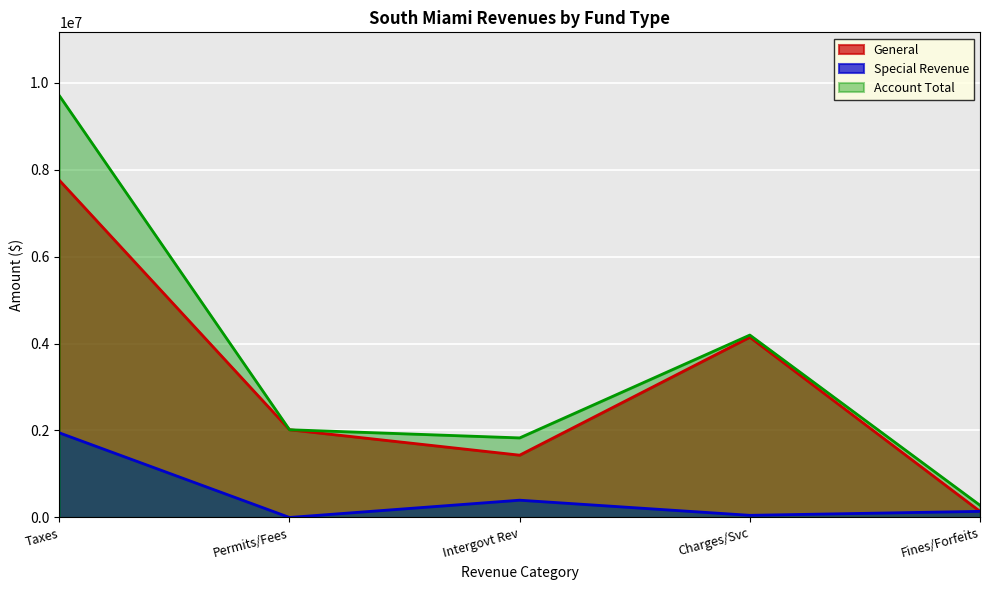

At which label does General reach its peak?

Taxes